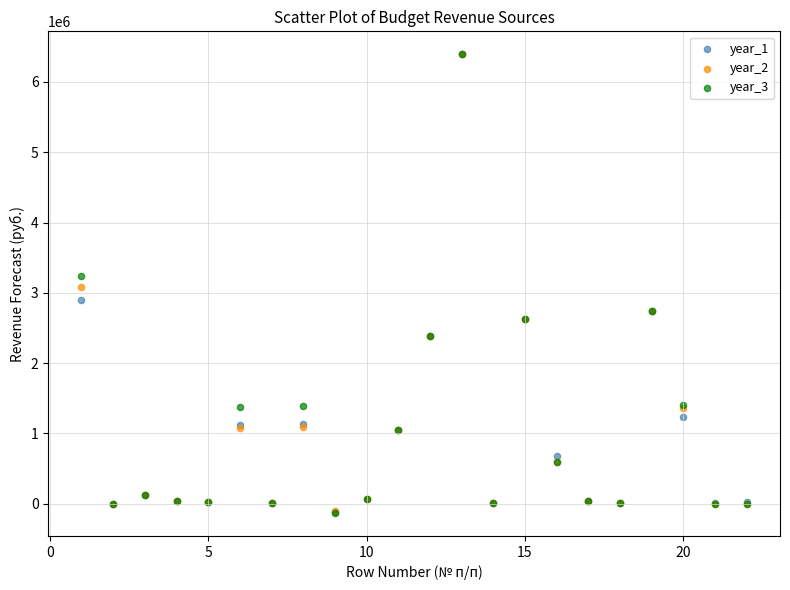

Which series has the widest spread of Y values?

year_3